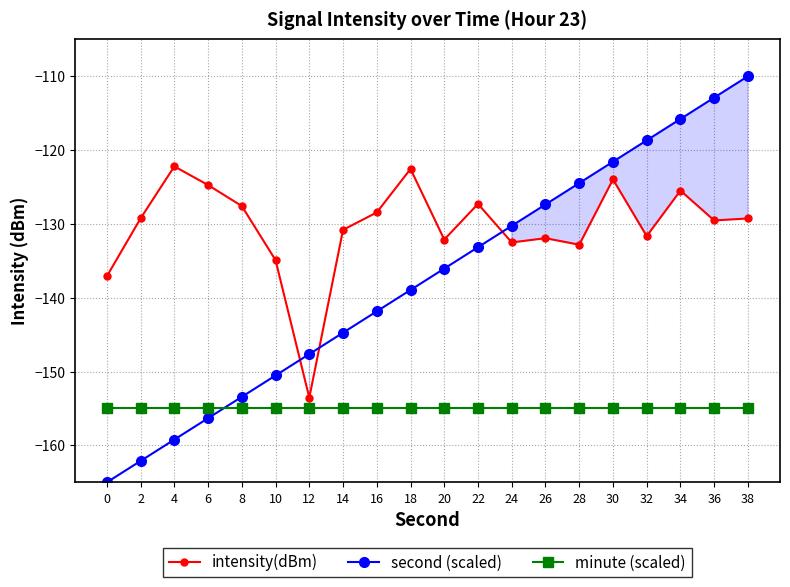

True or false: intensity(dBm) and minute (scaled) intersect in this chart.

False